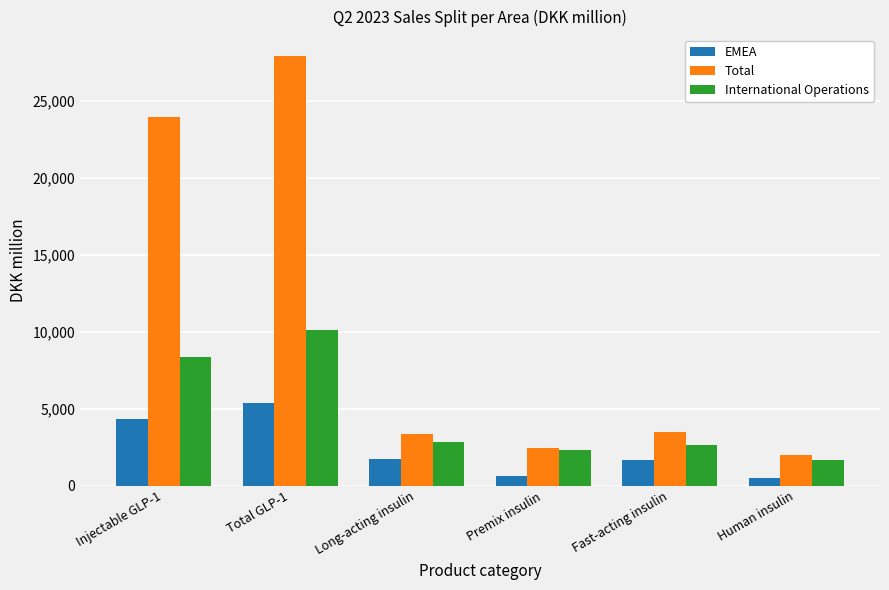

What is the minimum value shown in the chart?

488